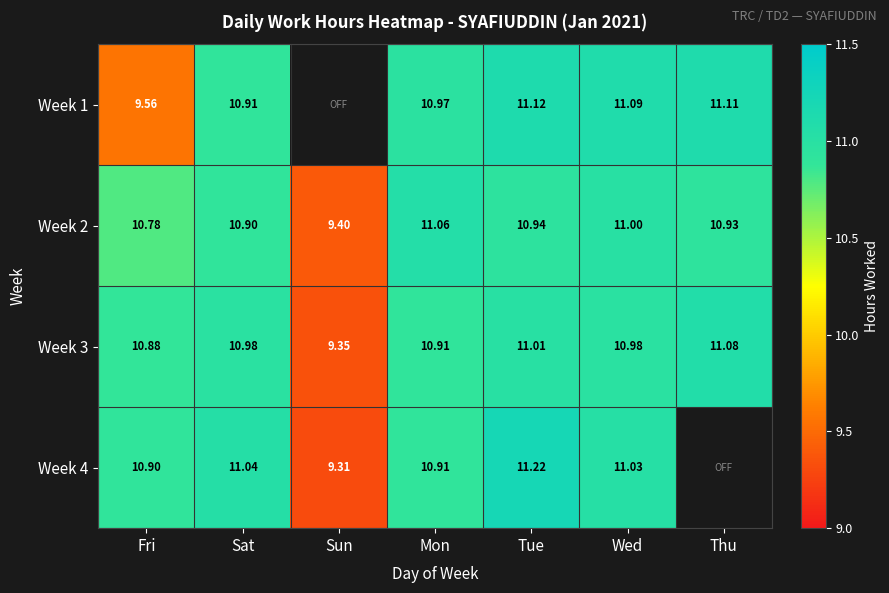

What is the approximate value of Week 3 at Wed?

11.0